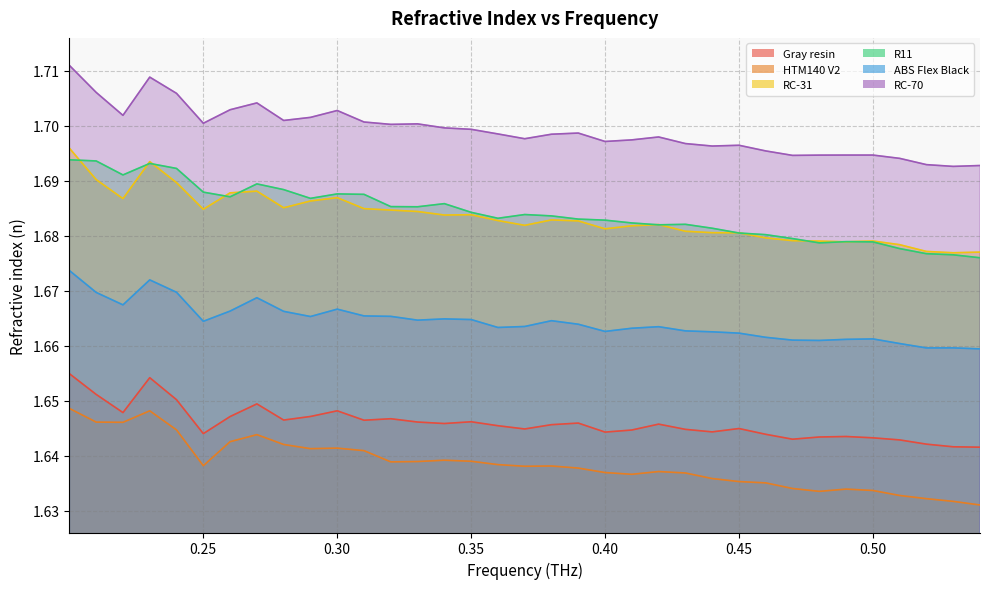

True or false: Gray resin and HTM140 V2 intersect in this chart.

False